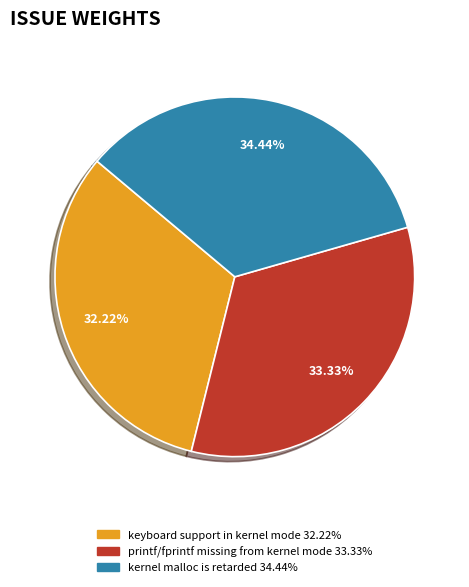

Which has a higher value, keyboard support in kernel mode or printf/fprintf missing from kernel mode?

printf/fprintf missing from kernel mode